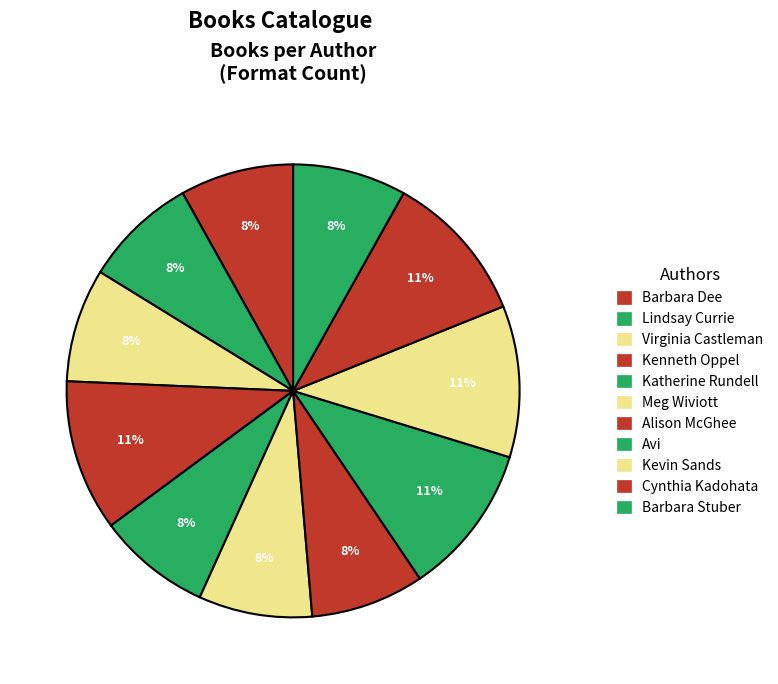

To the nearest percent, what is the difference between the largest and smallest slice percentages?

3%